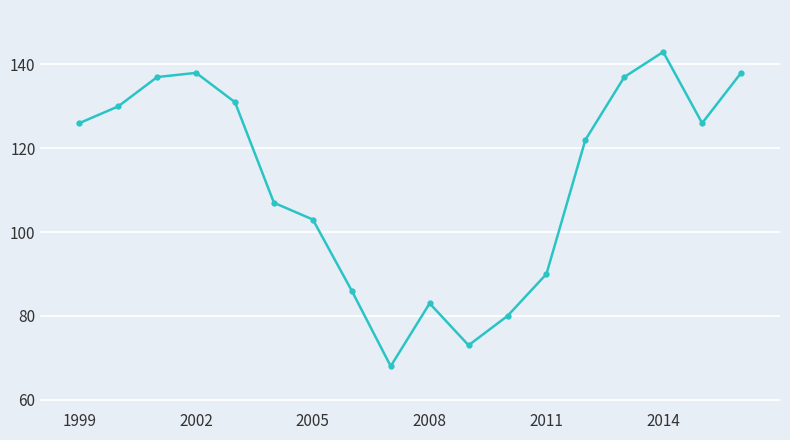

What is the value of the 7th point from the left?

103